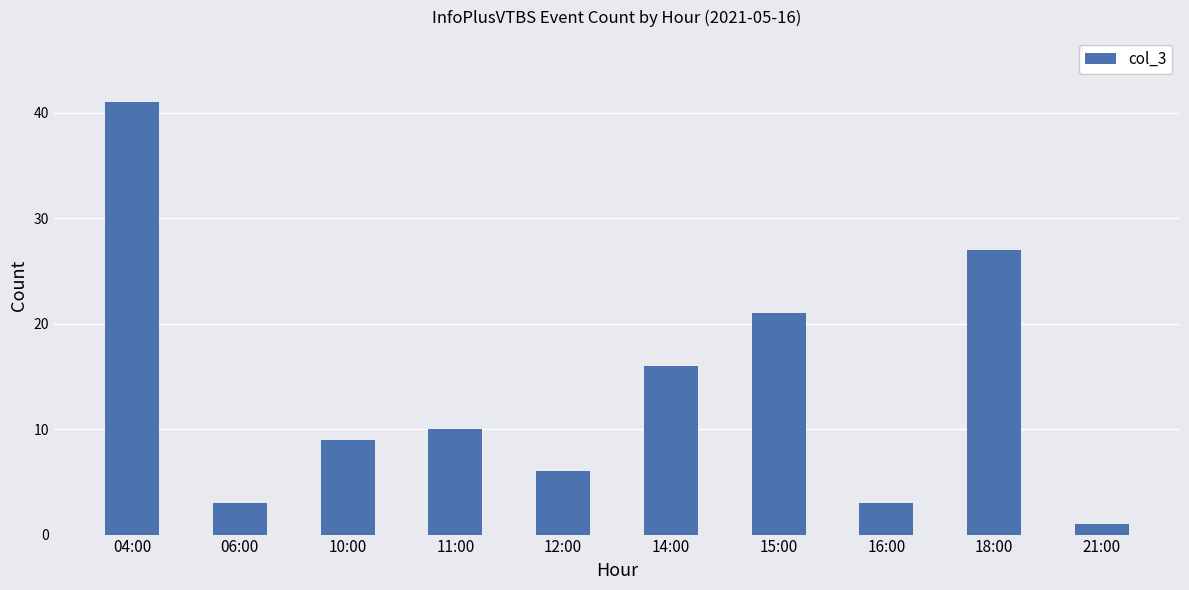

Reading left to right, extract all data points from this chart.

41	3	9	10	6	16	21	3	27	1